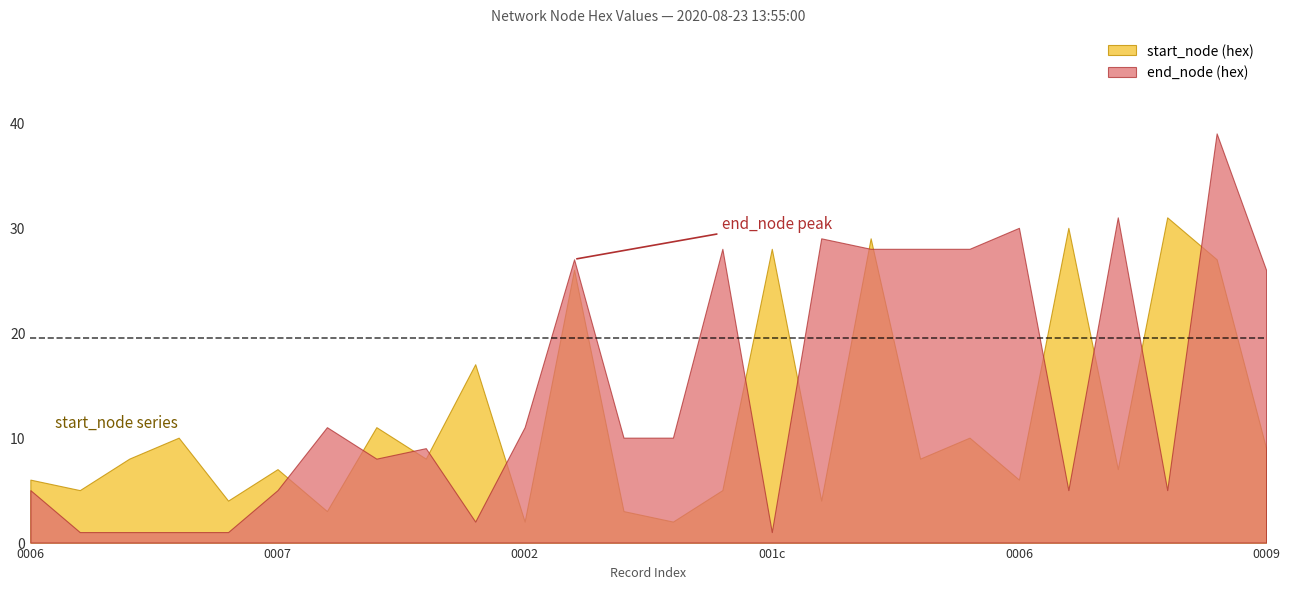

List the series in order of their overall mean, highest first.

end_node (hex), start_node (hex)